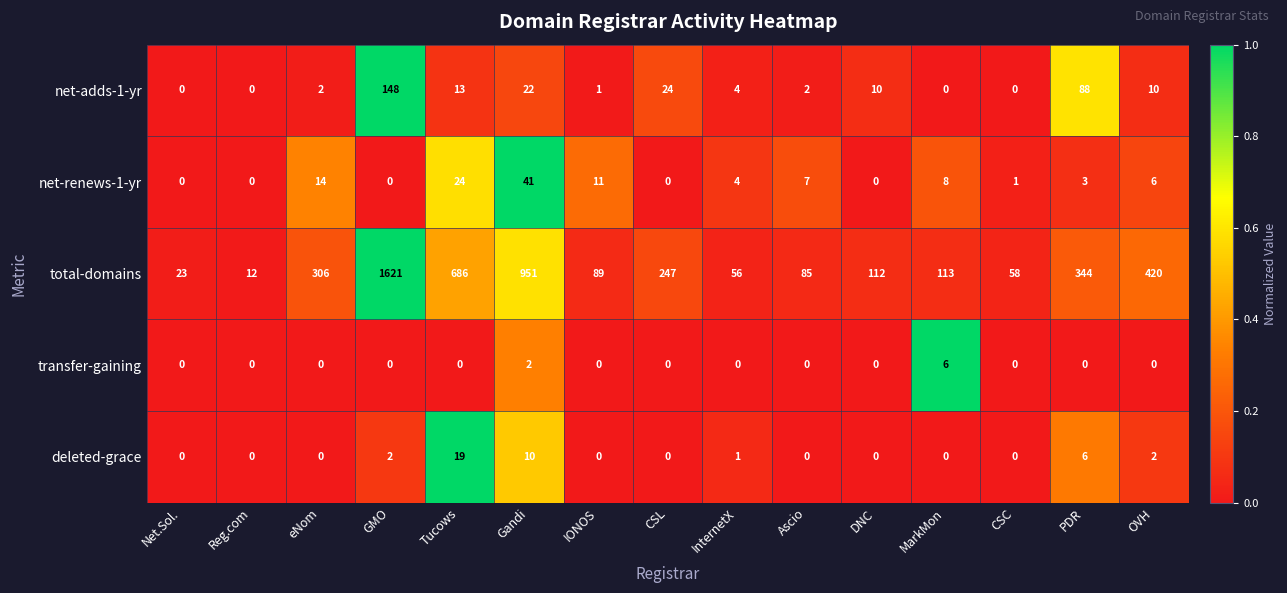

Which category has the lowest value in the total-domains series?

Reg.com